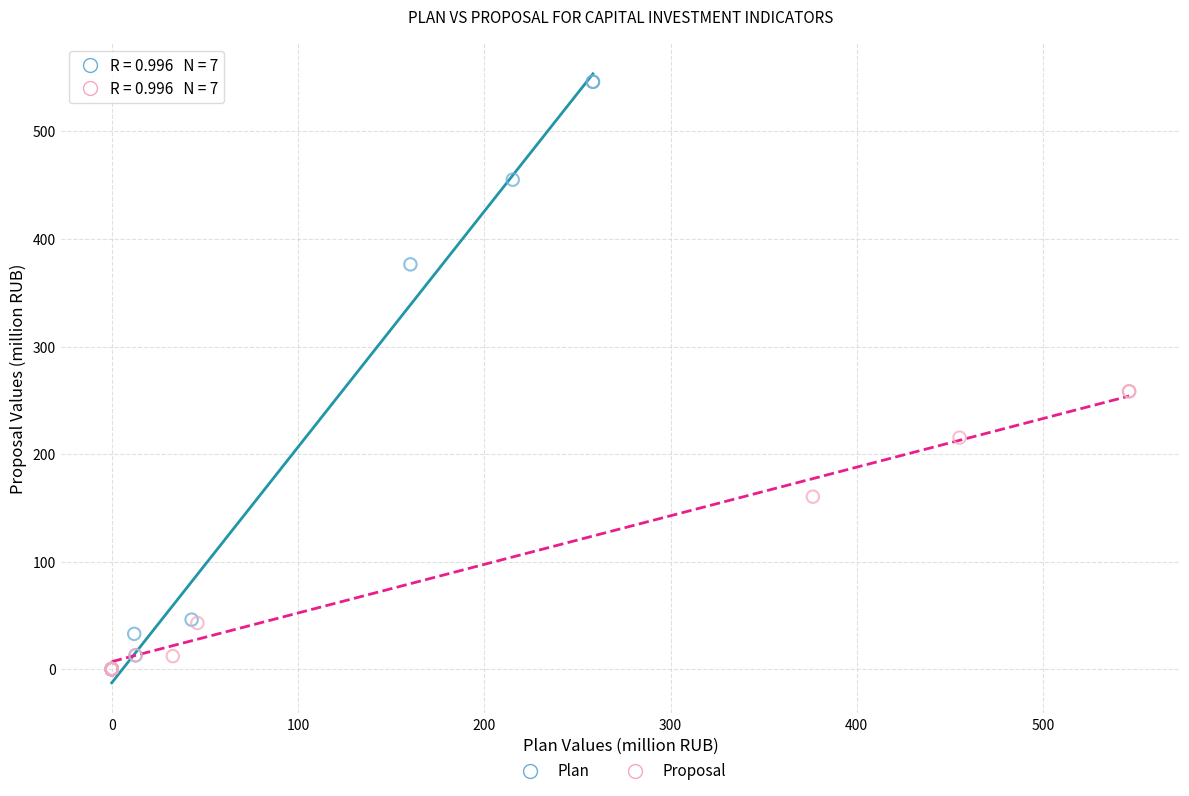

What are all the series names shown in the legend?

Plan, Proposal